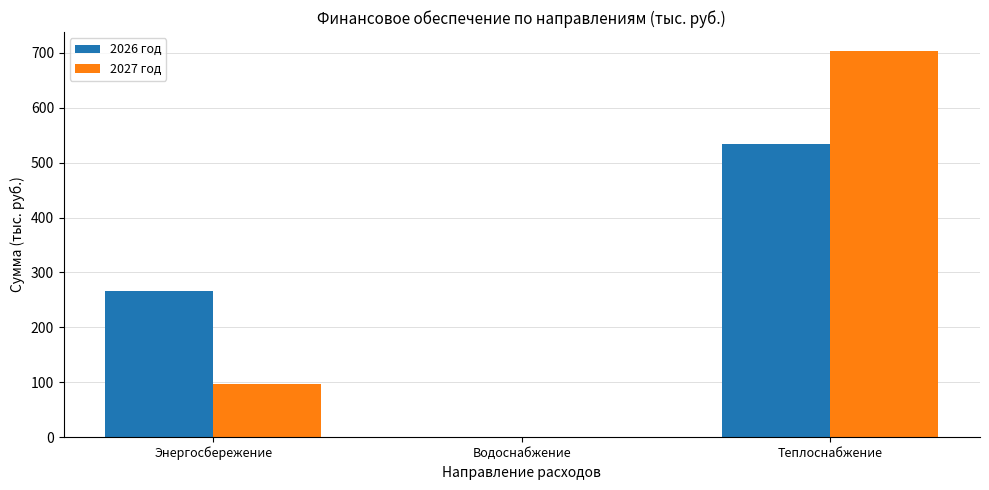

At which label is 2026 год closest to 267?

Энергосбережение